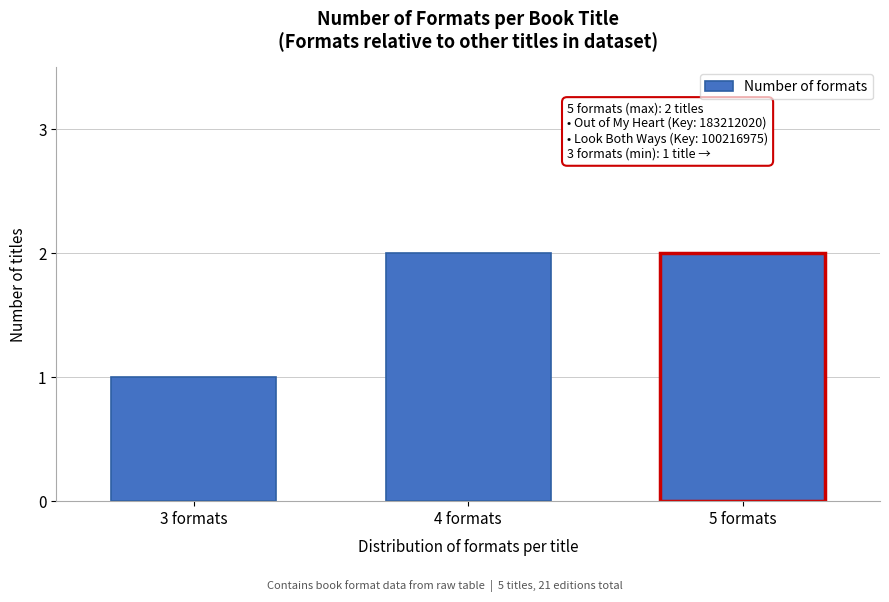

Reading right to left, list all the values displayed in this chart.

2	2	1